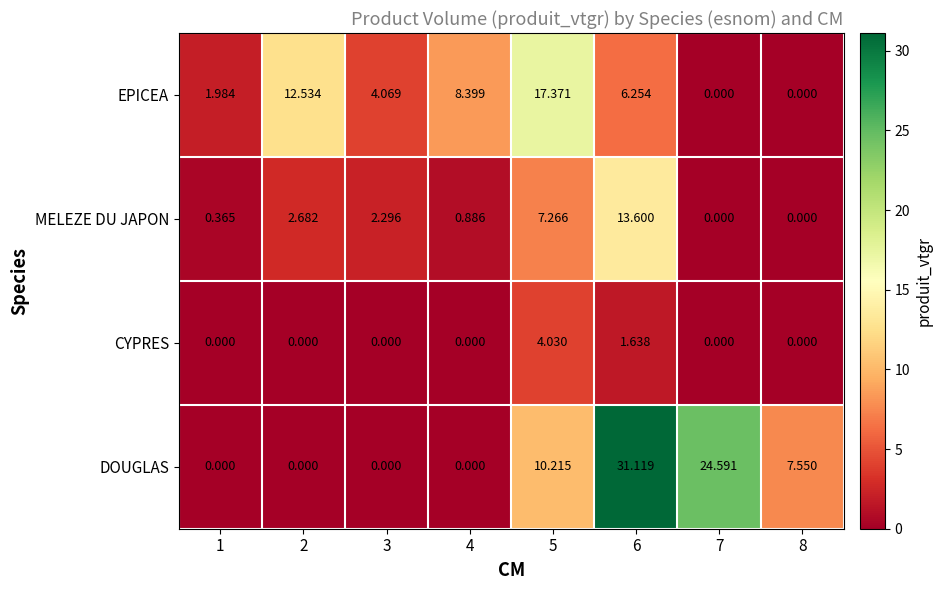

How many positive values does the DOUGLAS series have?

4